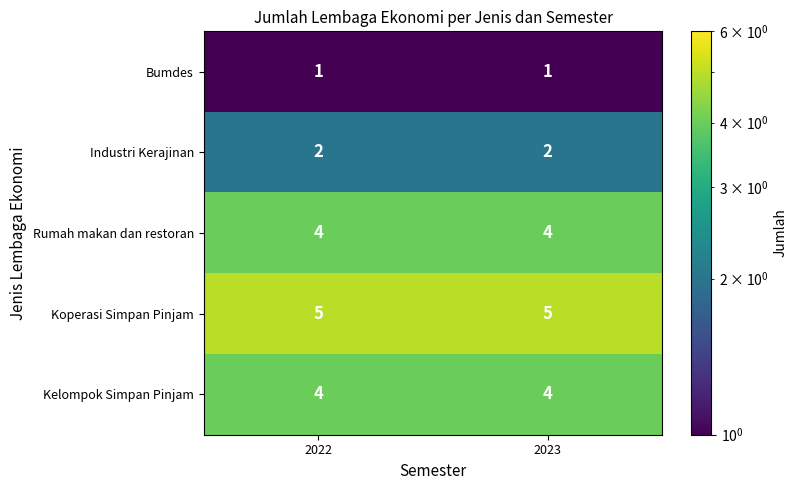

The Industri Kerajinan series shows 2 at 2023. True or false?

True